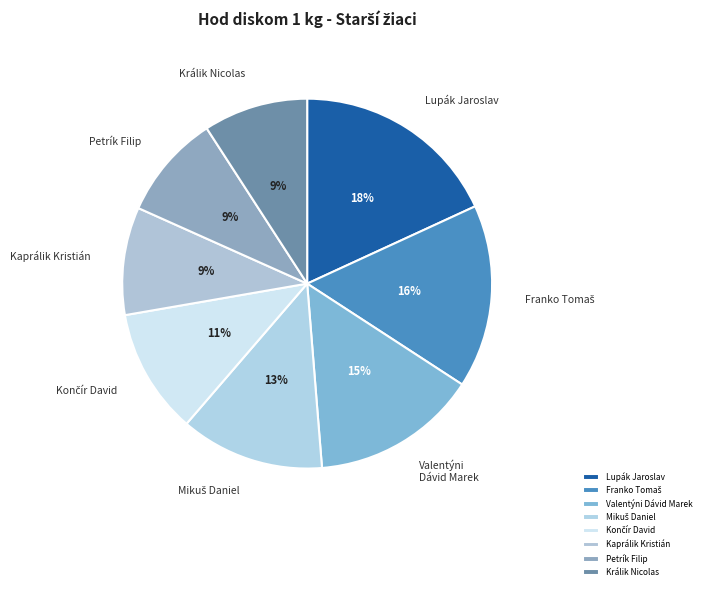

To the nearest percent, what is the combined percentage of Lupák Jaroslav and Valentýni Dávid Marek?

33%